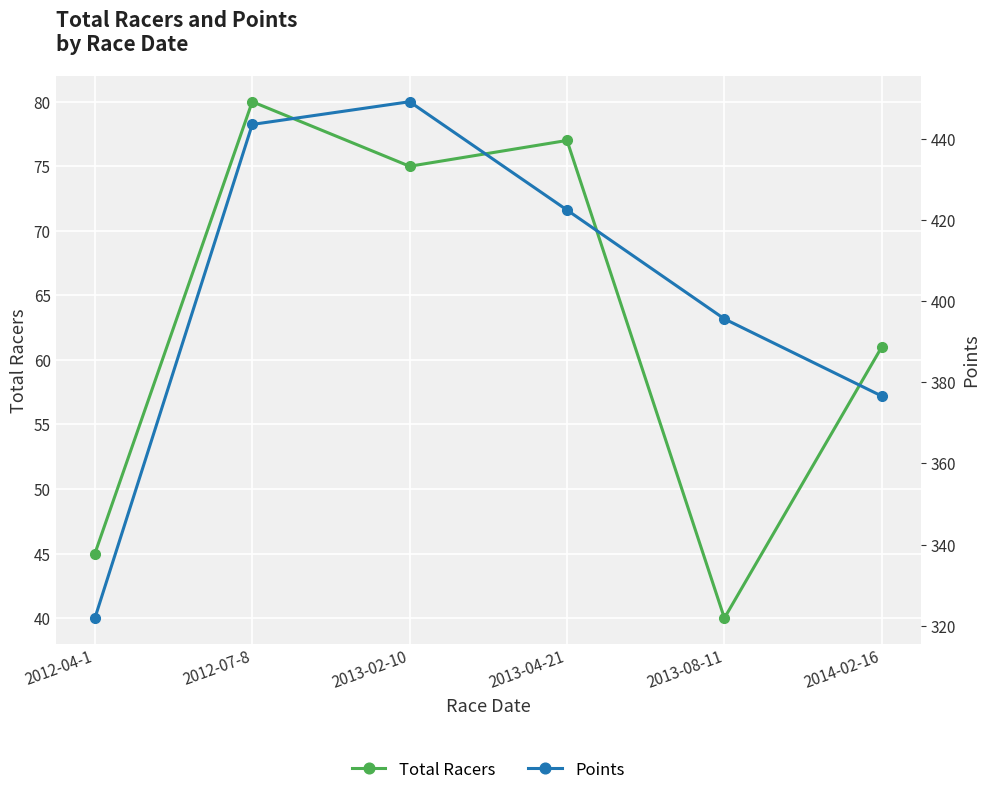

At 2012-07-8, list the series in order from largest to smallest.

Points, Total Racers